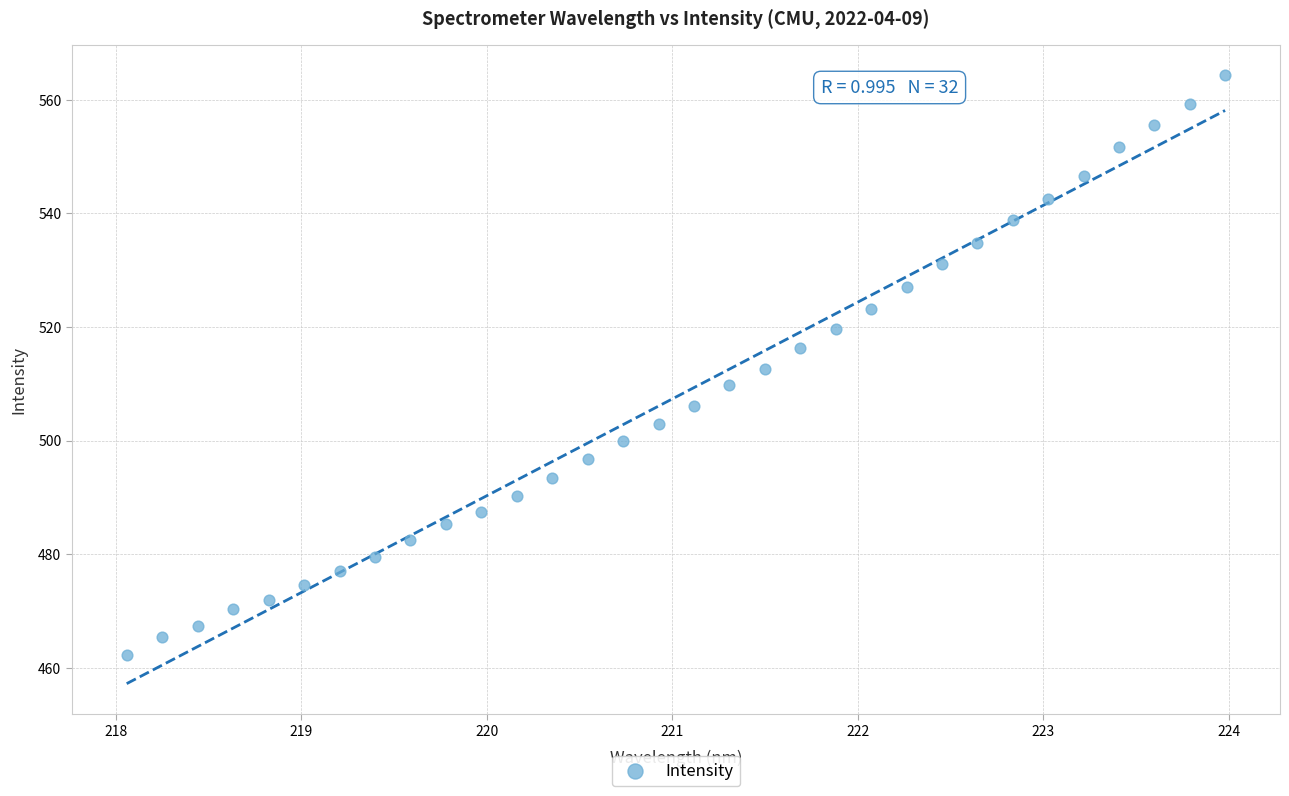

What is the range of Y values (max minus min)?

102.0